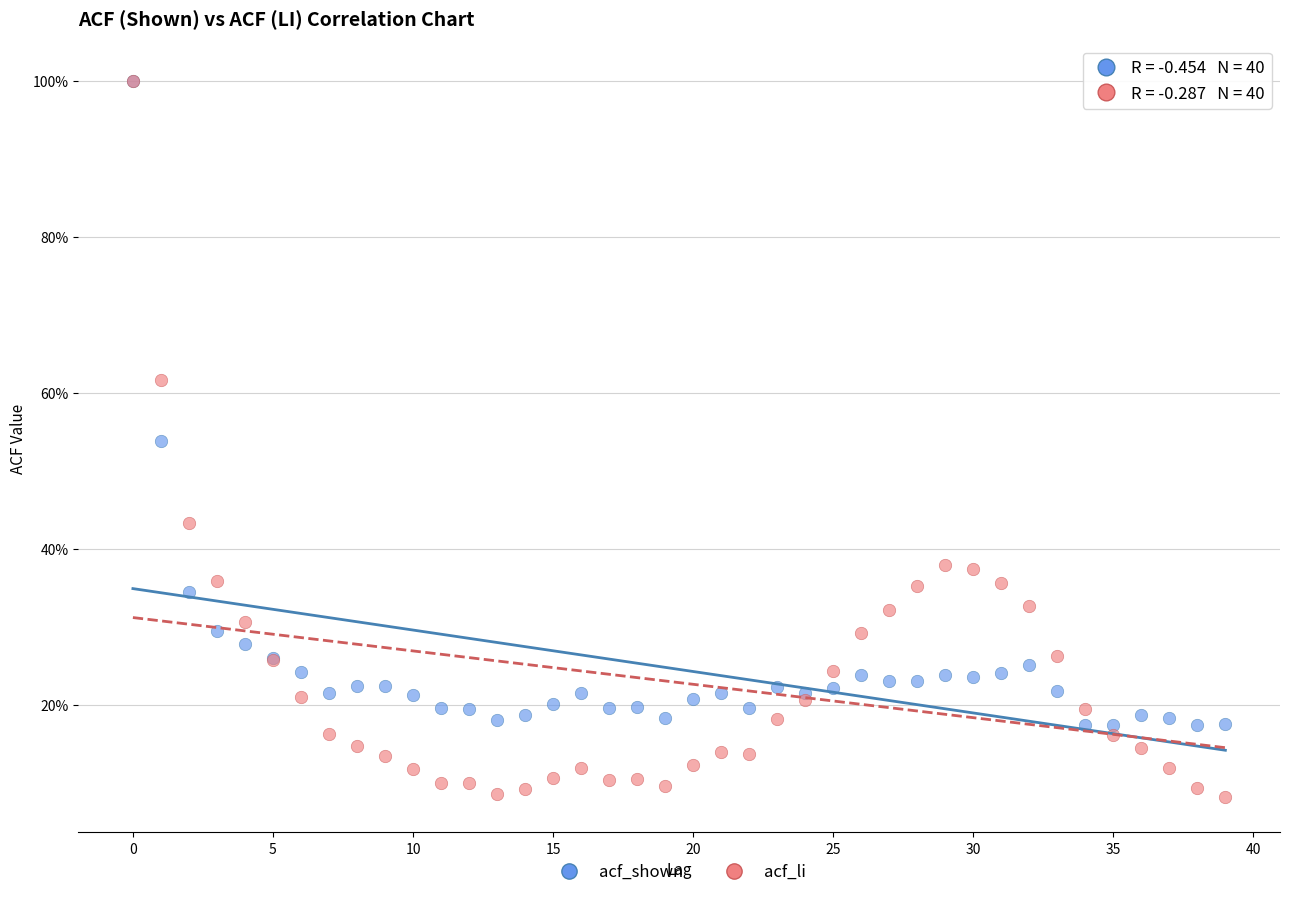

Which series reaches the minimum Y coordinate?

acf_li